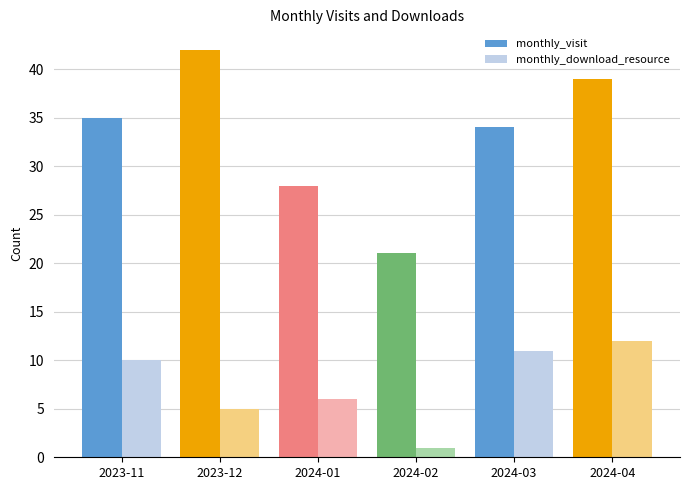

What is the sum of all monthly_download_resource values?

45